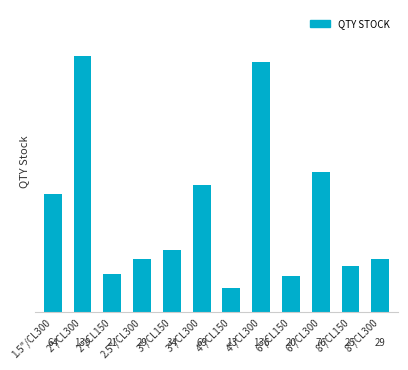

How many bars are there in total?

12